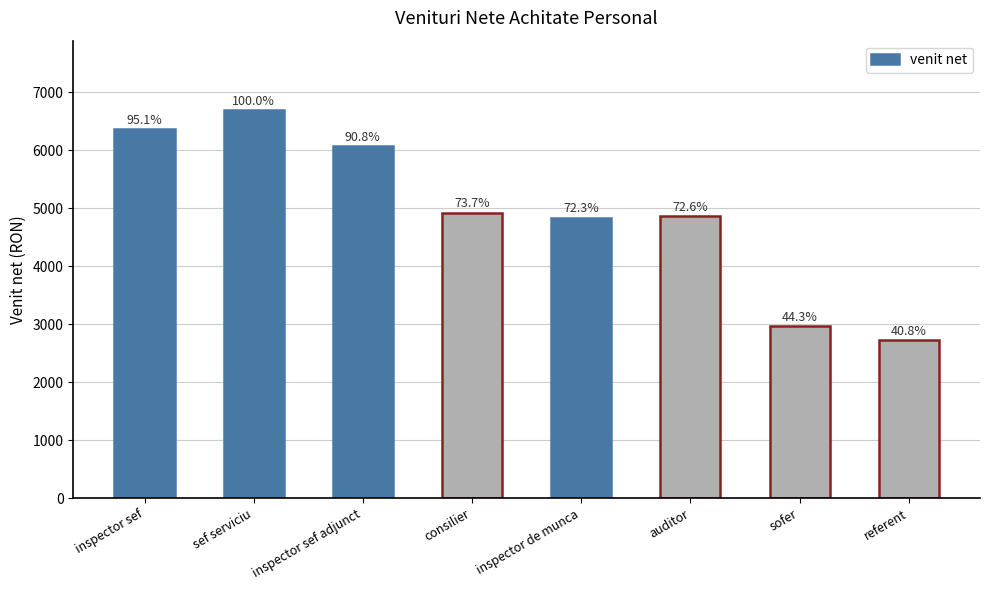

What is the change in value from sef serviciu to auditor?

-1829